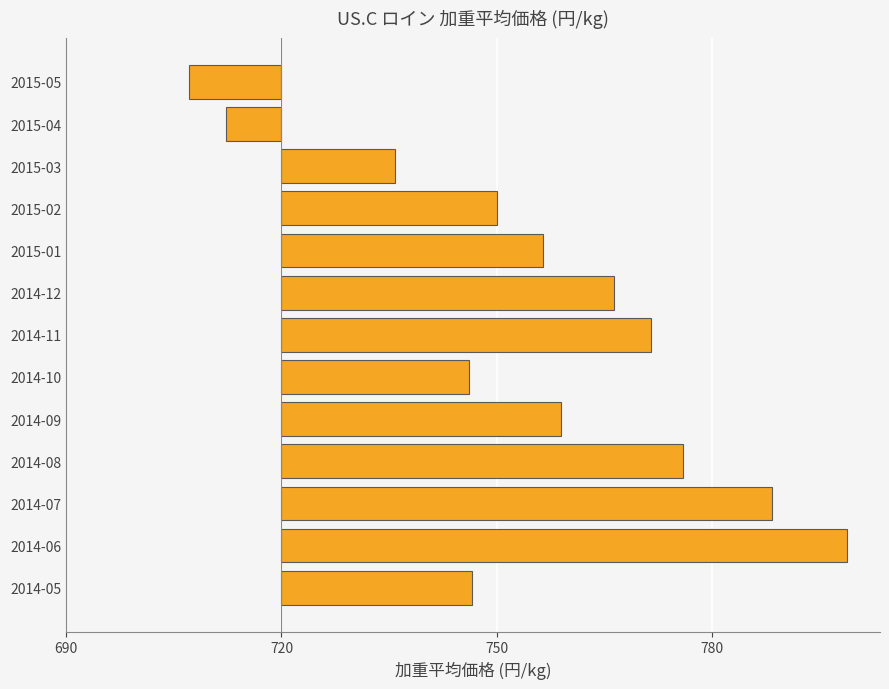

Are the bars horizontal?

Yes